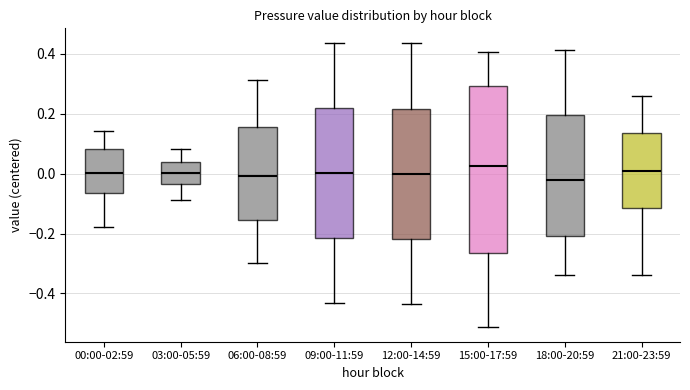

Reading left to right, transcribe this box plot: for each box, give where its median line is, the range the box spans, and where its two whiskers end, as read against the y-axis. The values are not printed on the chart, so give them approximately, as read against the axis.

00:00-02:59: median 0.00, box -0.06 to 0.08, whiskers -0.18 to 0.14
03:00-05:59: median 0.00, box -0.04 to 0.04, whiskers -0.08 to 0.08
06:00-08:59: median 0.00, box -0.16 to 0.16, whiskers -0.30 to 0.32
09:00-11:59: median 0.00, box -0.22 to 0.22, whiskers -0.44 to 0.44
12:00-14:59: median 0.00, box -0.22 to 0.22, whiskers -0.44 to 0.44
15:00-17:59: median 0.02, box -0.26 to 0.30, whiskers -0.52 to 0.40
18:00-20:59: median -0.02, box -0.20 to 0.20, whiskers -0.34 to 0.42
21:00-23:59: median 0.02, box -0.12 to 0.14, whiskers -0.34 to 0.26